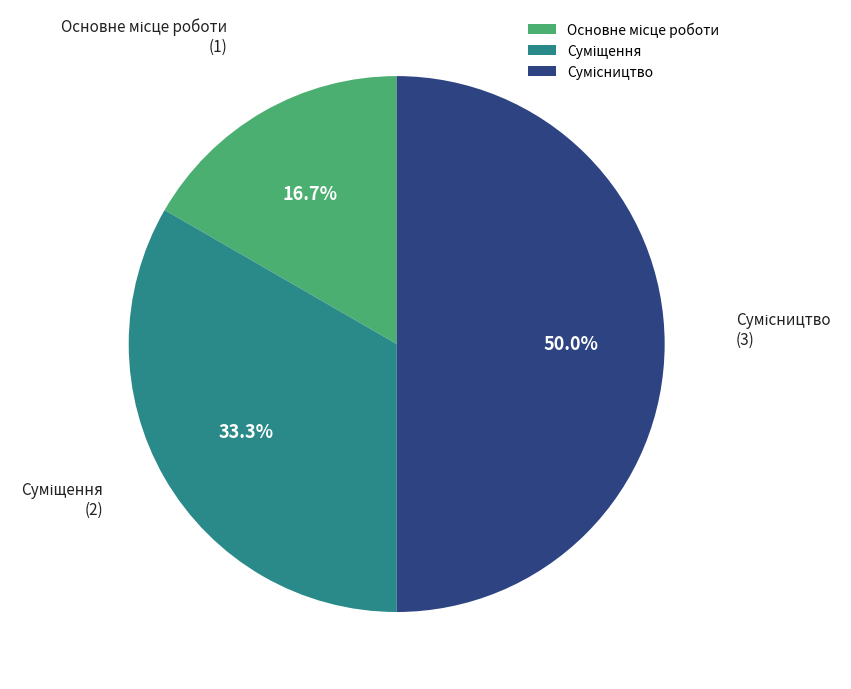

Rank the categories by value from highest to lowest.

Сумісництво, Суміщення, Основне місце роботи